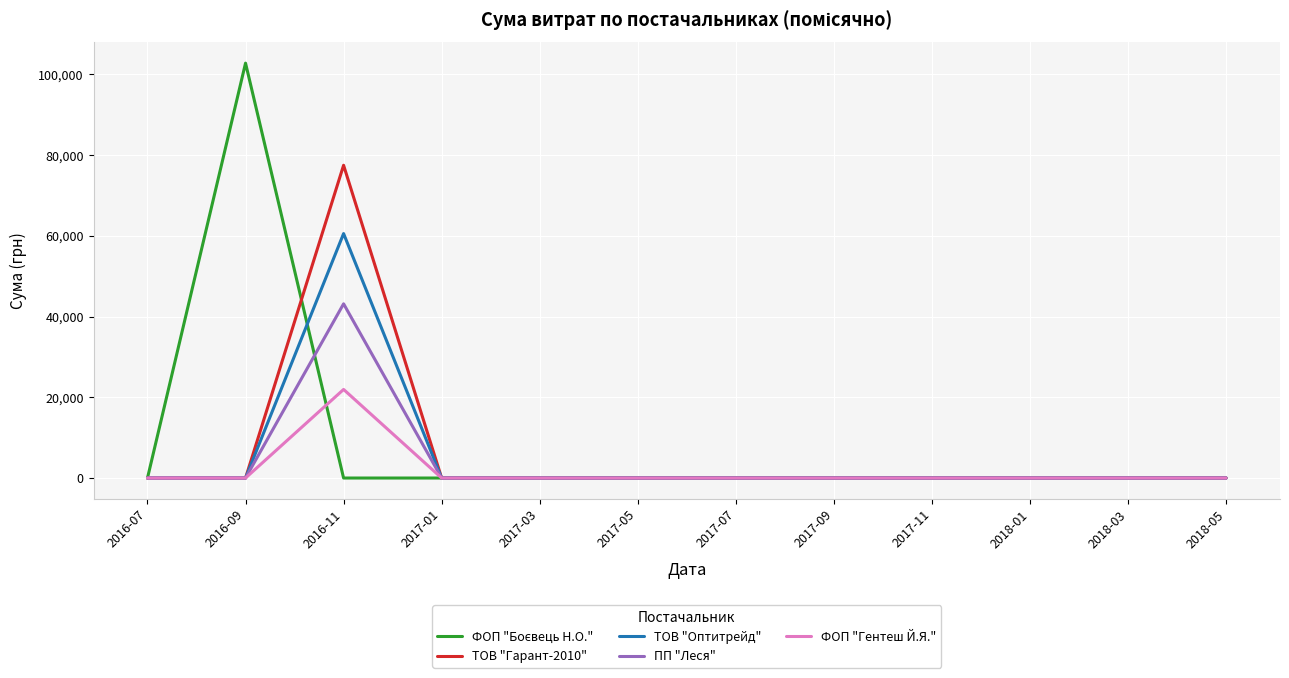

At which category is the sum across all series the highest?

2016-11